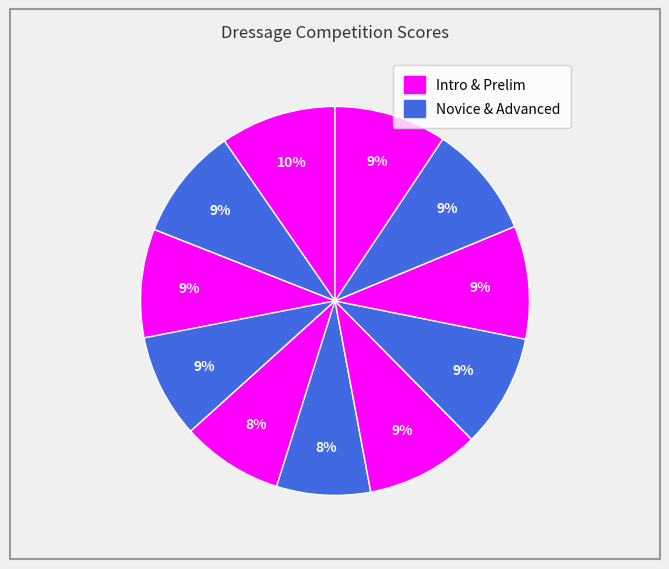

How many slices are in this pie chart?

11